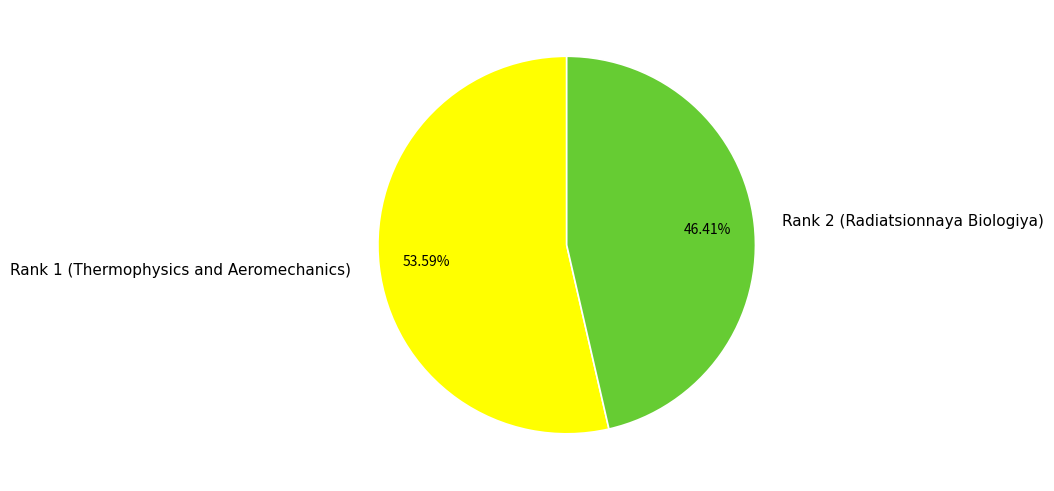

Count the number of slices in the pie.

2